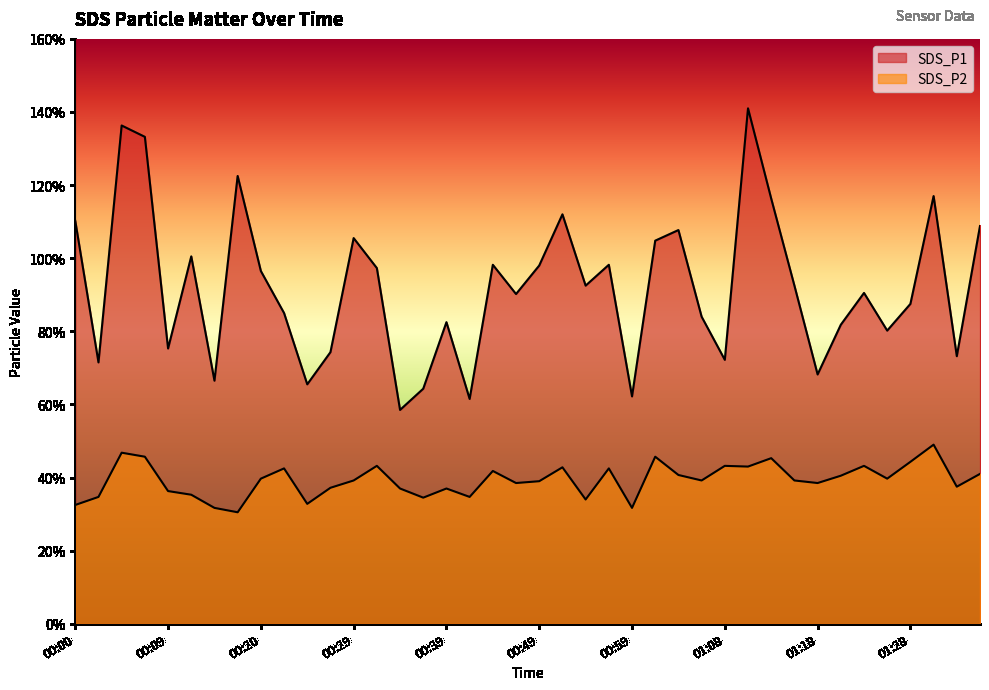

The SDS_P1 series shows 13.3 at 00:07. True or false?

True